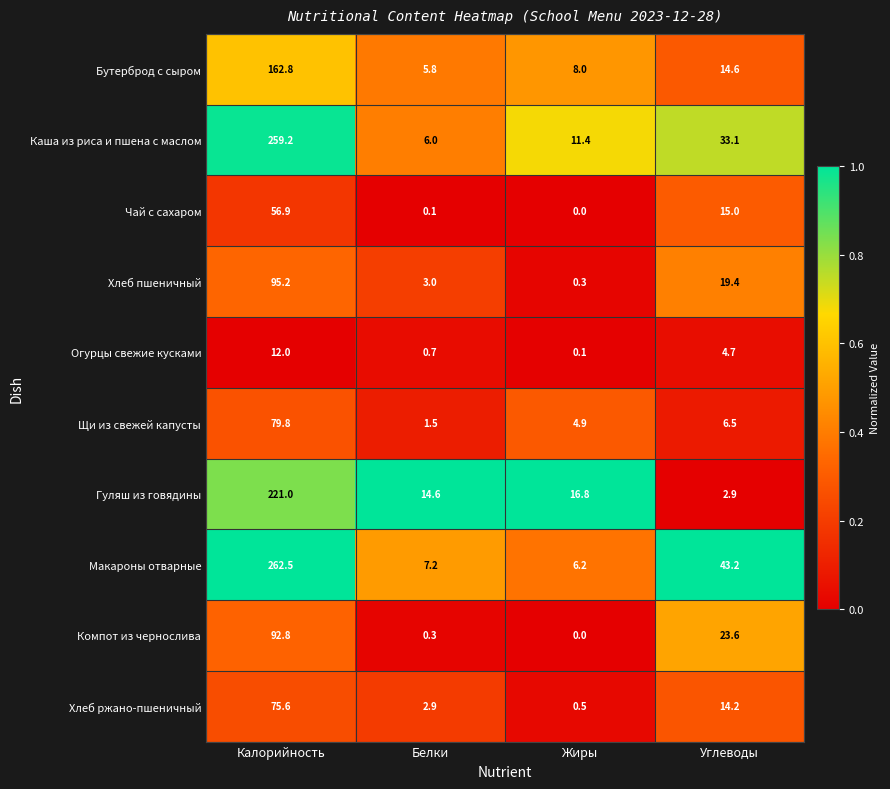

At how many categories does at least one series exceed 0?

4